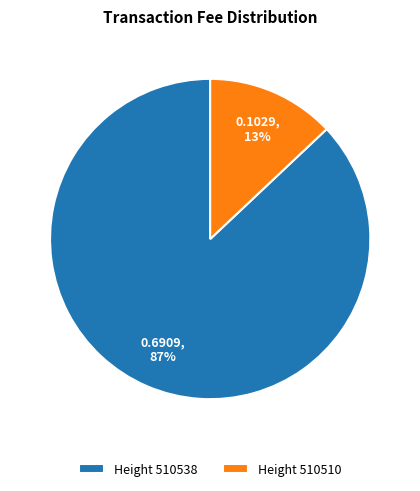

To the nearest percent, what is the combined percentage of Height 510538 and Height 510510?

100%